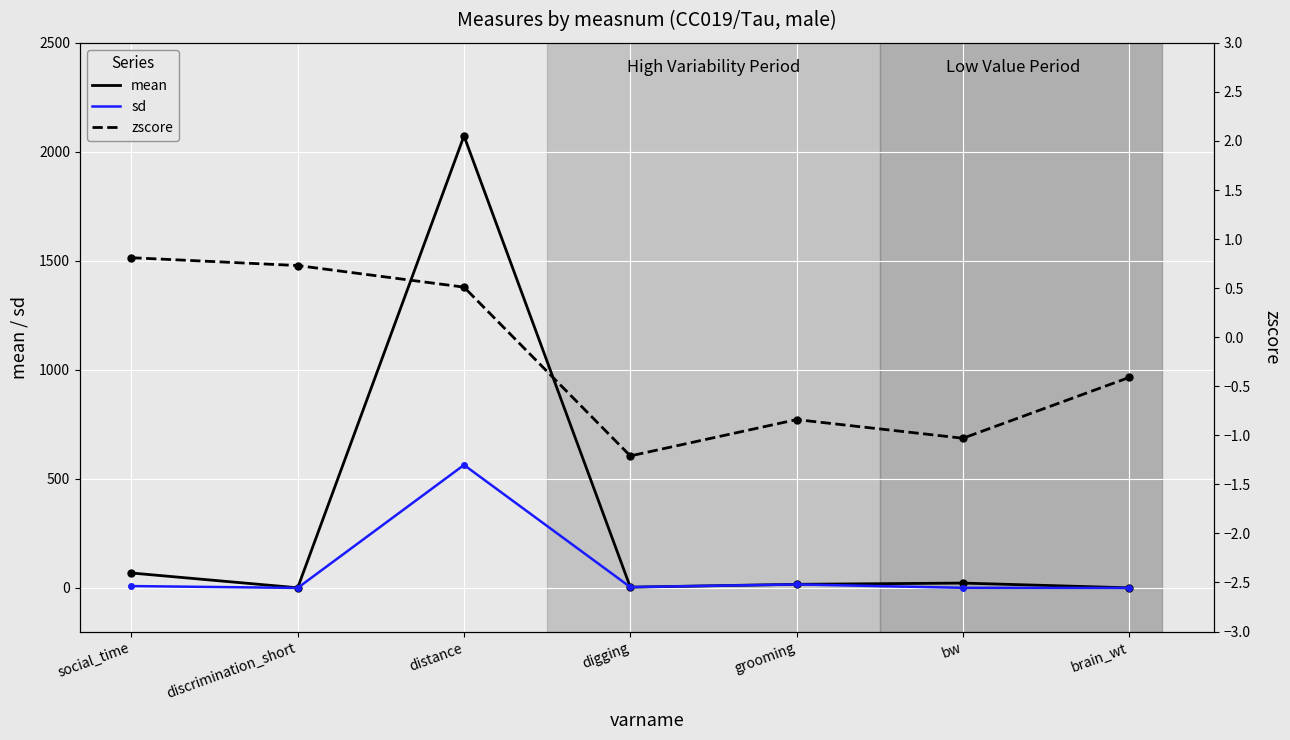

What is the value of the sd point at the 6th from the left?

0.5